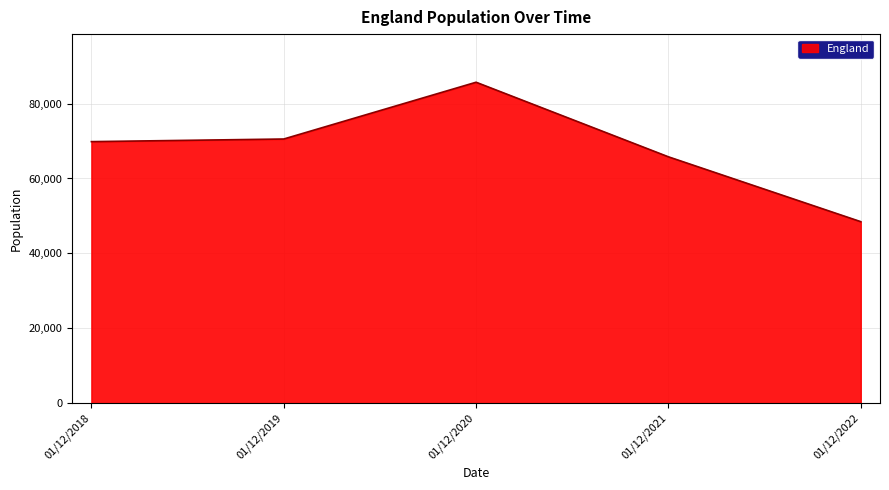

Read the value at 01/12/2019, to the nearest 50.

70550